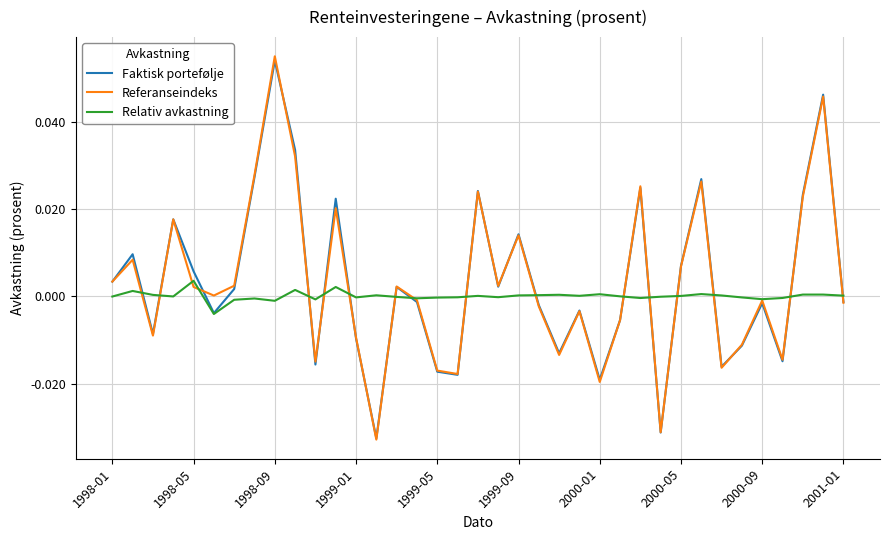

How many lines are shown in the chart?

3